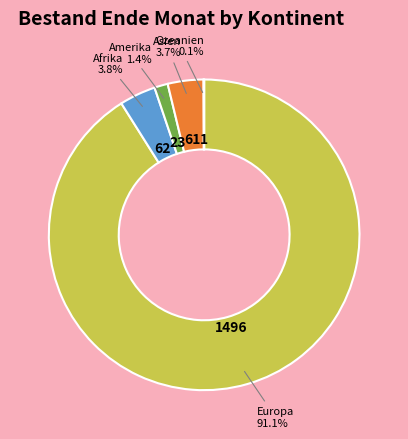

What percentage is the Afrika slice, to the nearest percent?

4%